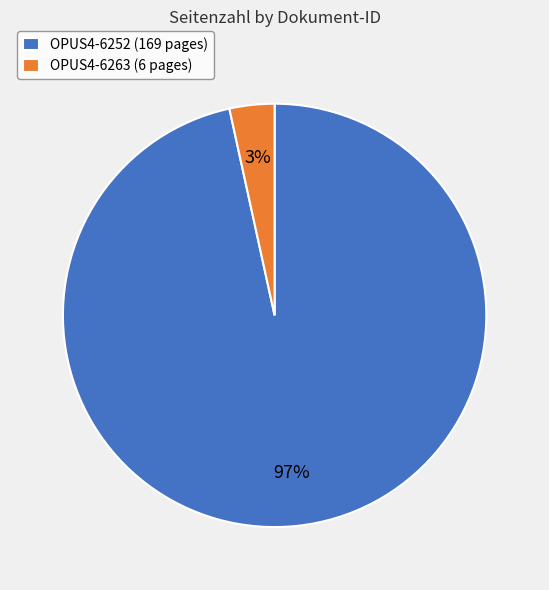

What is the majority slice?

OPUS4-6252